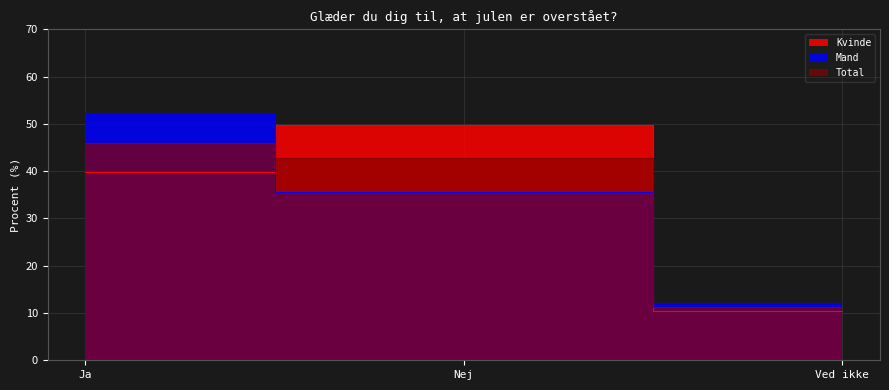

What is the lowest value of the Kvinde series?

10.4